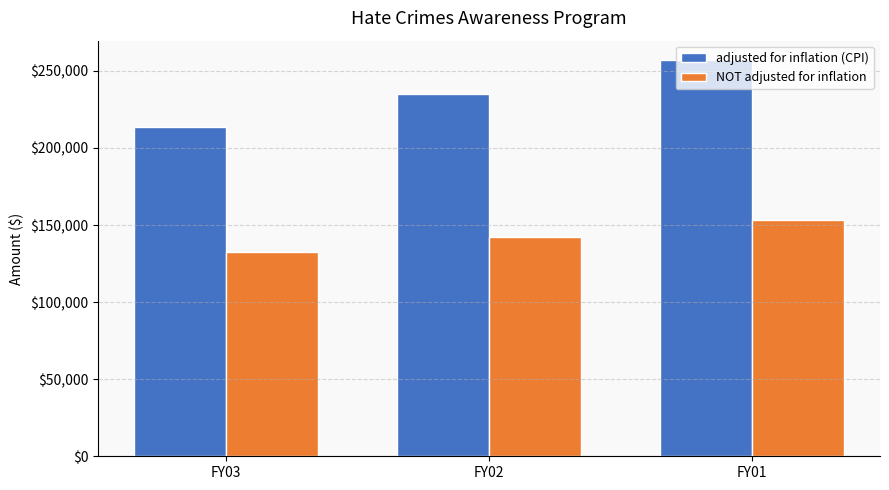

Which series has the largest range (max minus min)?

adjusted for inflation (CPI)